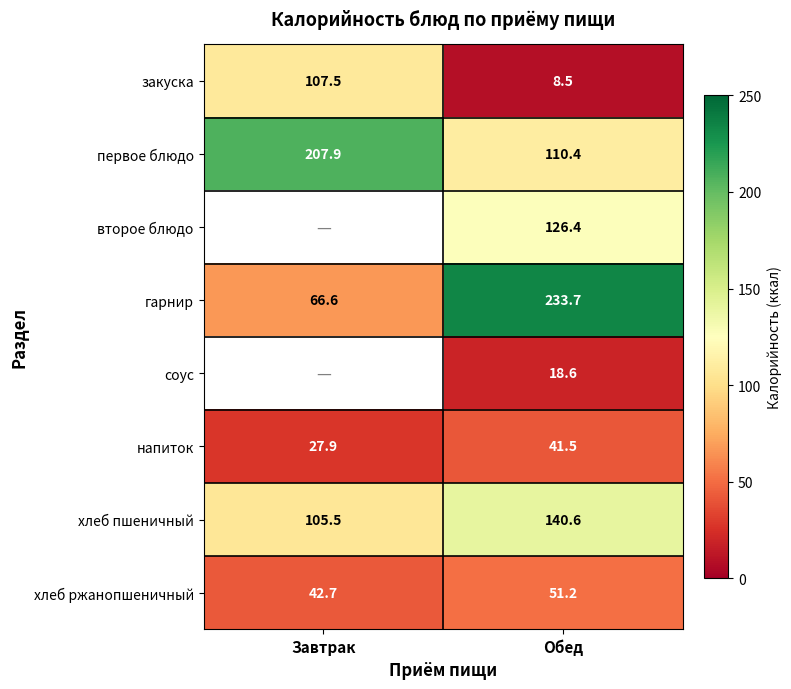

The value of гарнир at Завтрак is 86.6. True or false?

False